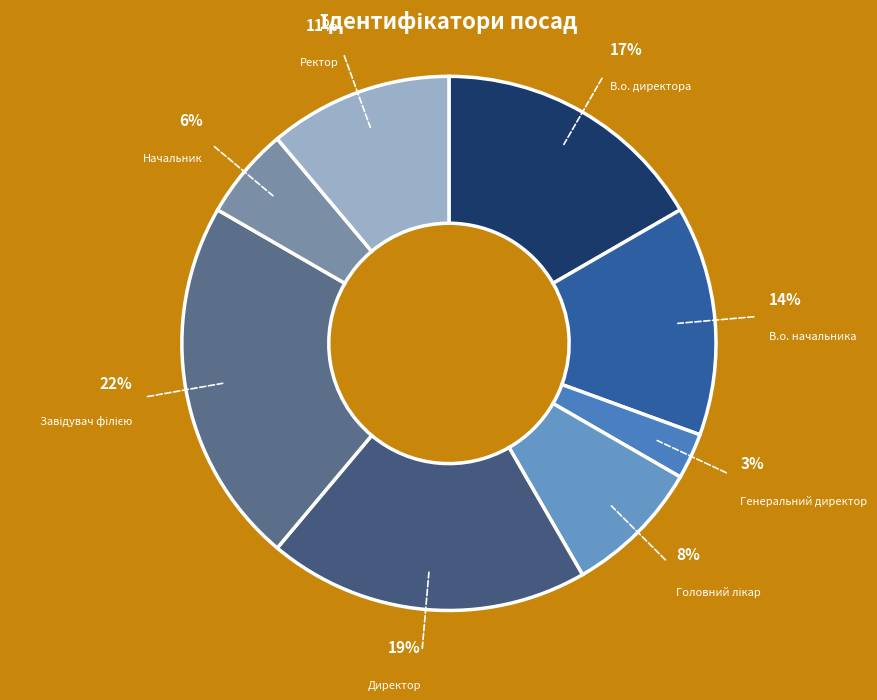

Is there a majority slice in this chart?

No